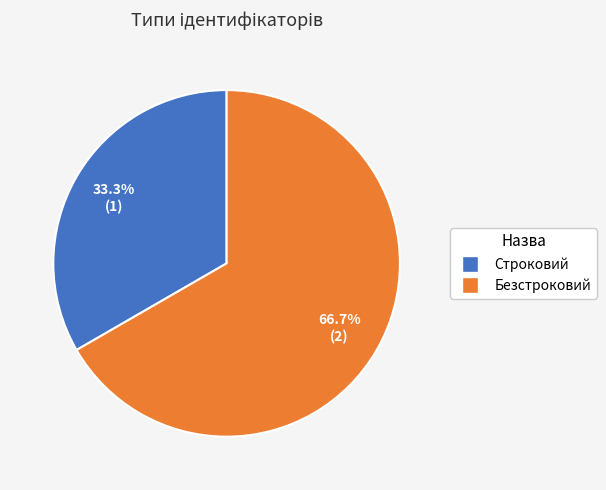

Which category accounts for the majority?

Безстроковий